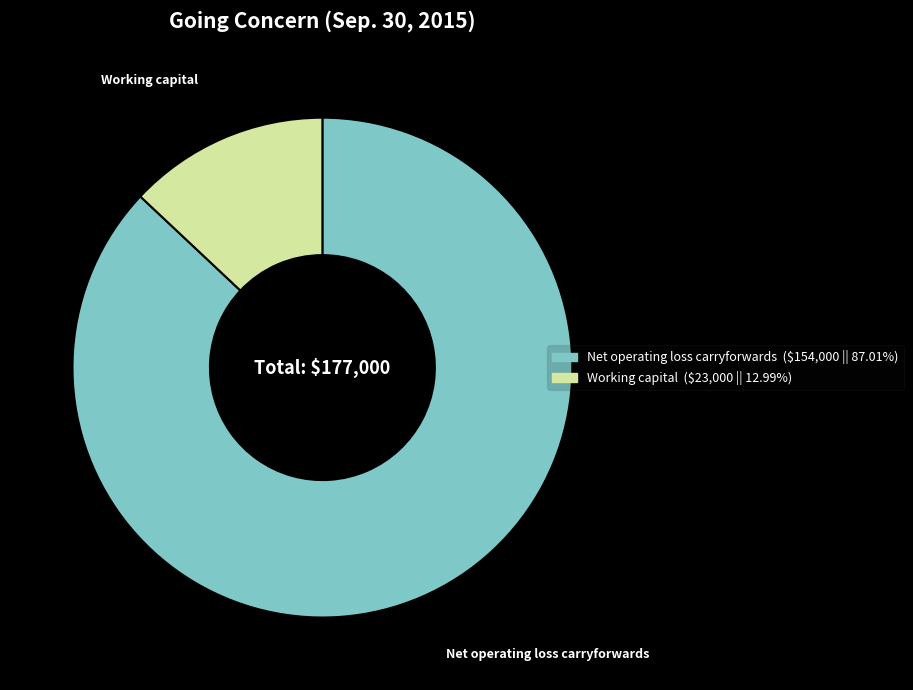

Is the sum of Net operating loss carryforwards and Working capital greater than half?

Yes